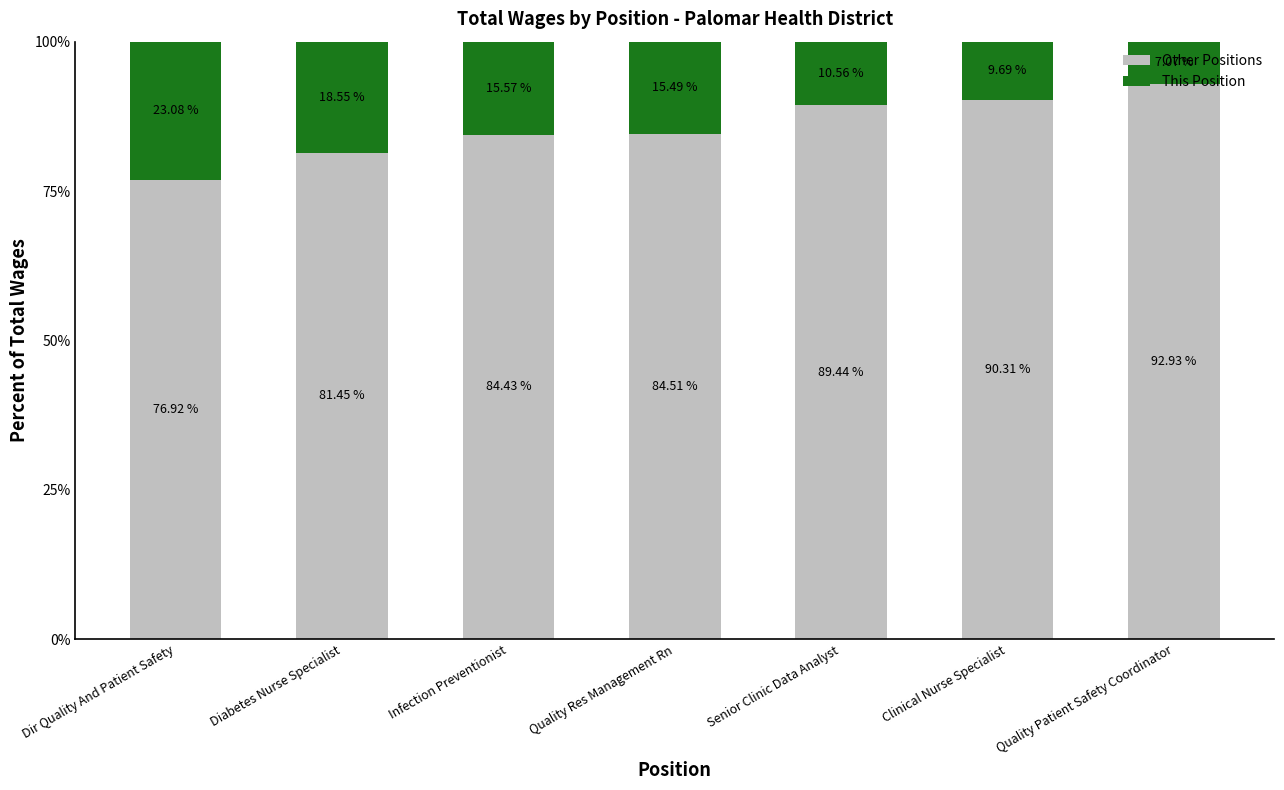

The value of Other Positions at Infection Preventionist is 84.4. True or false?

True